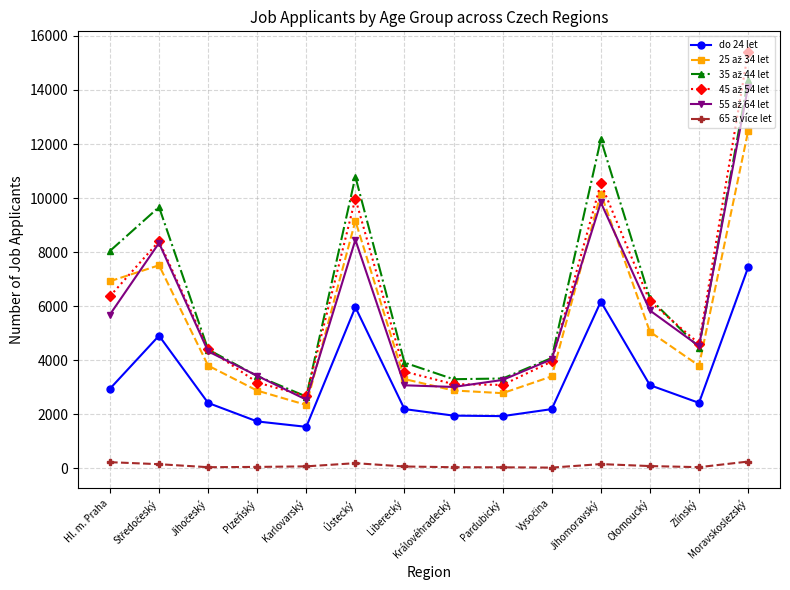

At which category is the sum across all series the highest?

Moravskoslezský